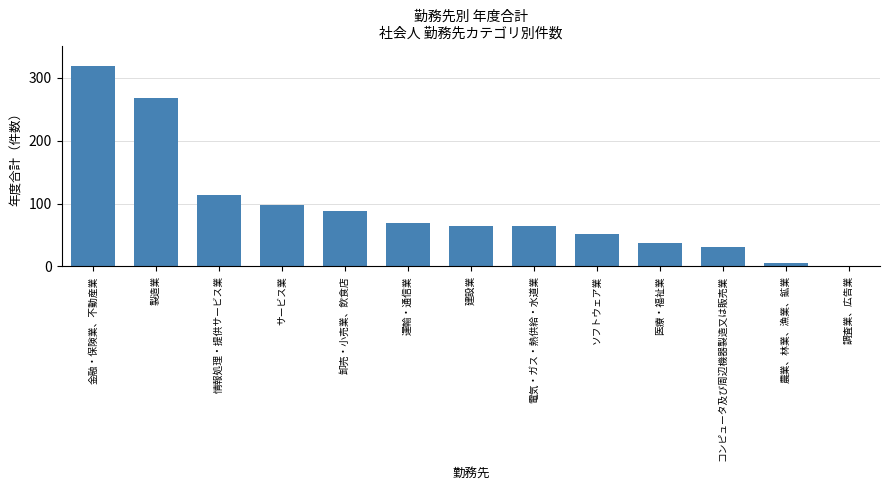

What is the approximate value at 情報処理・提供サービス業, to the nearest 10?

110